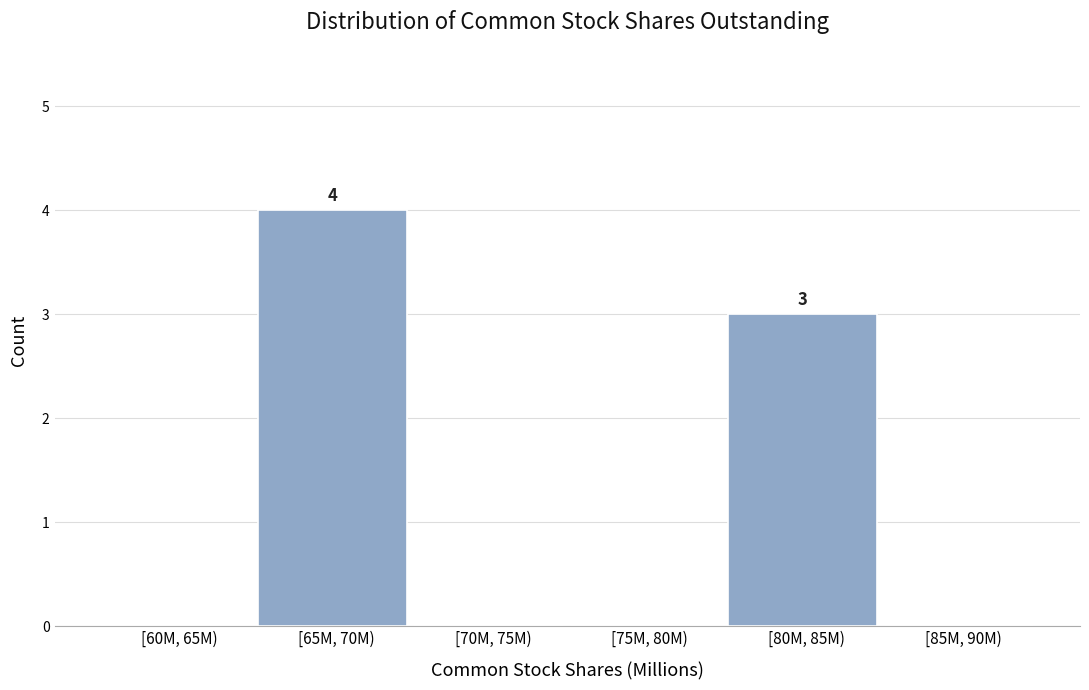

Reading right to left, what are all the values shown in this chart?

[85M, 90M)=0	[80M, 85M)=3	[75M, 80M)=0	[70M, 75M)=0	[65M, 70M)=4	[60M, 65M)=0